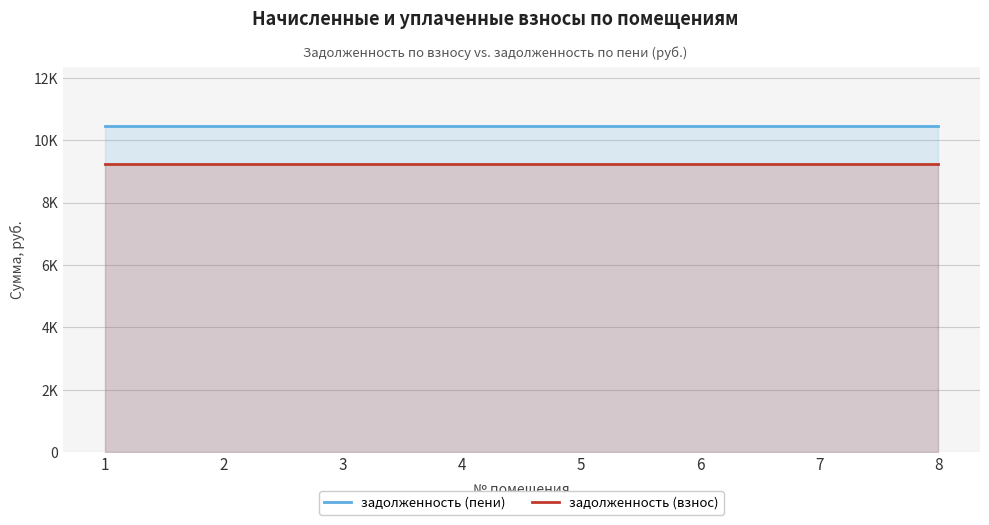

What are all the series names shown in the legend?

задолженность (пени), задолженность (взнос)